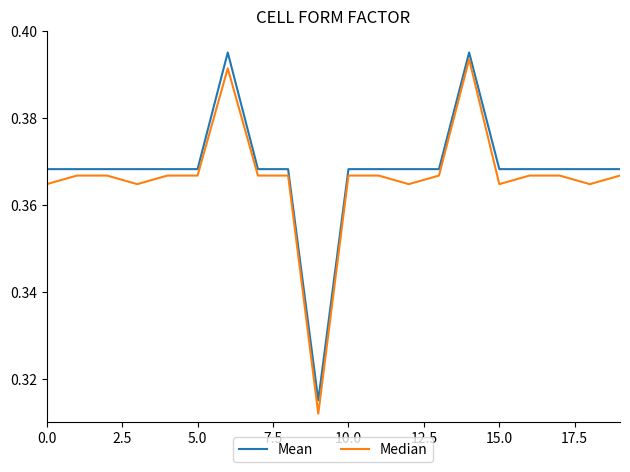

Which category has the lowest value in the Mean series?

9